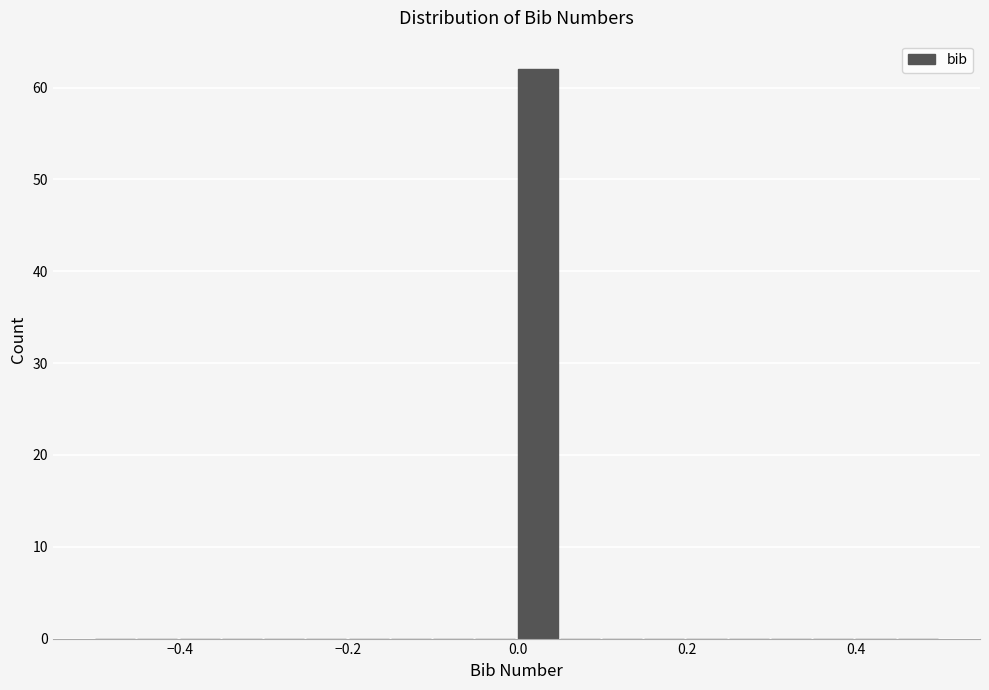

Around what value on the x-axis is the tallest bar? Give the approximate position of its centre, as read against the axis.

0.02